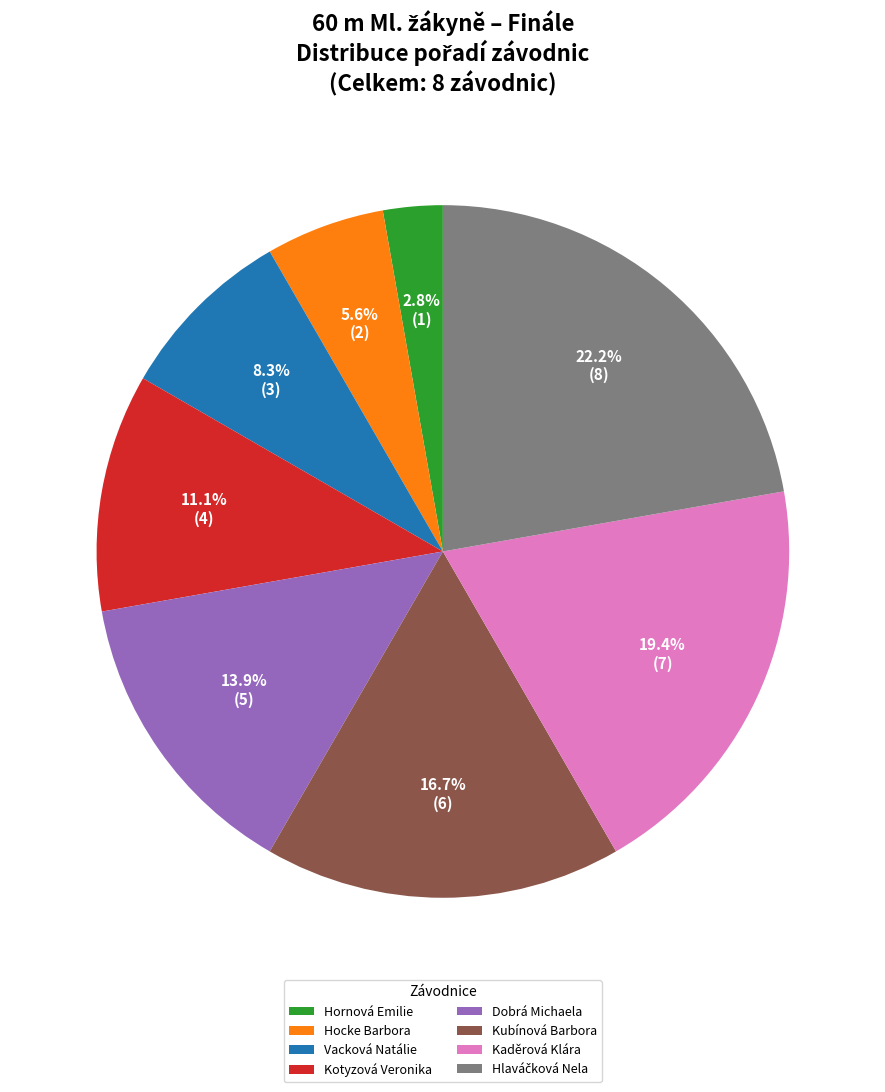

Count the number of slices in the pie.

8